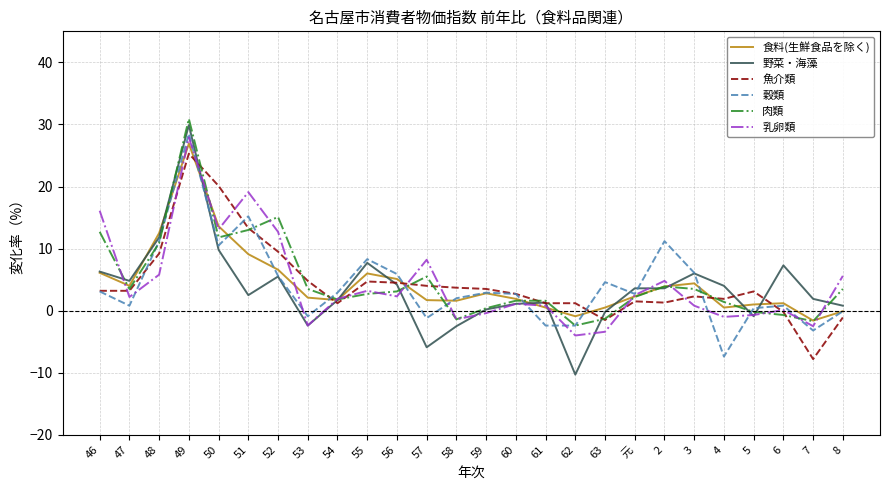

What are all the series names shown in the legend?

食料(生鮮食品を除く), 野菜・海藻, 魚介類, 穀類, 肉類, 乳卵類